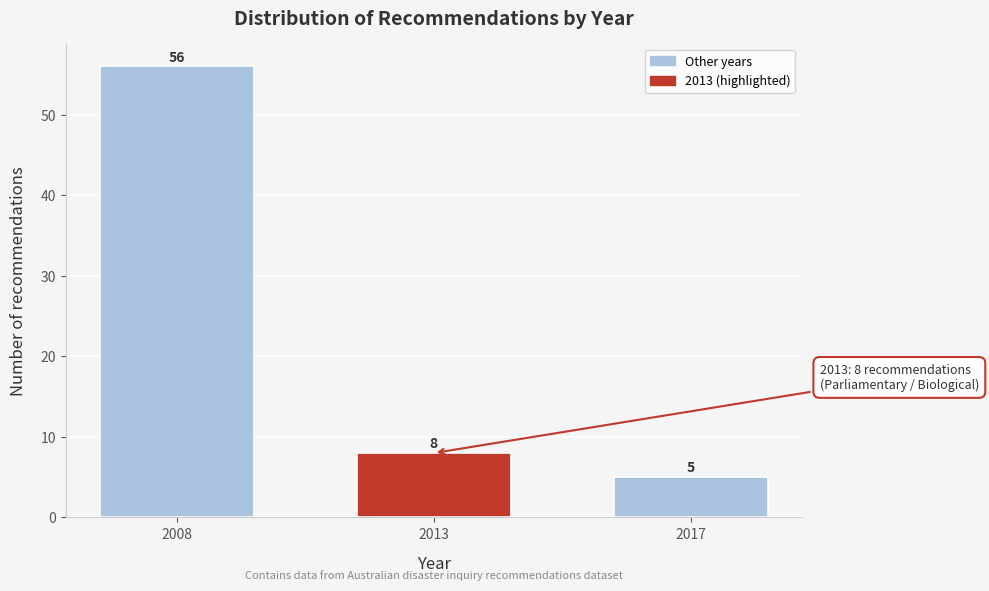

Reading left to right, transcribe all the data shown in this chart.

56	8	5